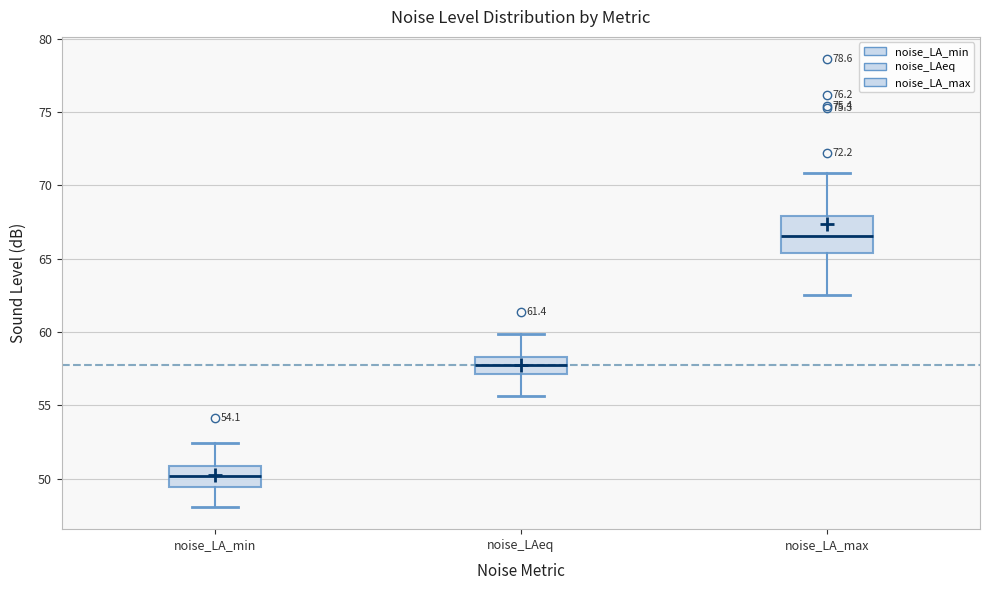

Where is the lower edge of the box for noise_LA_min on the y-axis? The values are not printed on the chart, so give them approximately, as read against the axis.

49.5